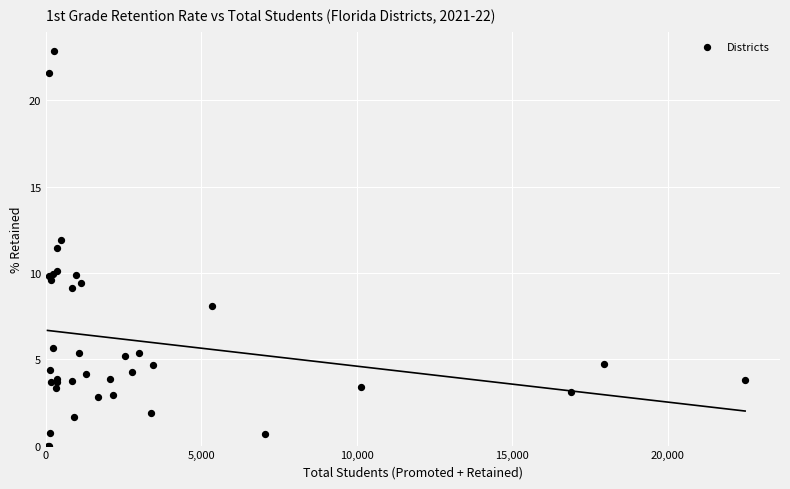

What Y value in the scatter plot is closest to 11?

11.4